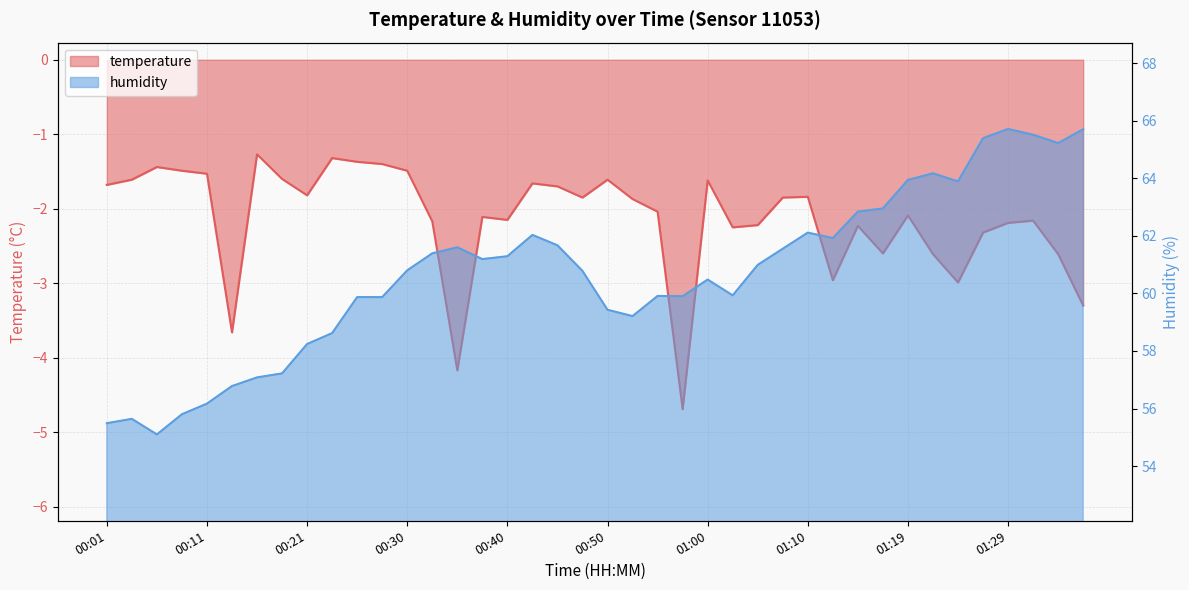

At which category does temperature reach its first local valley?

00:13